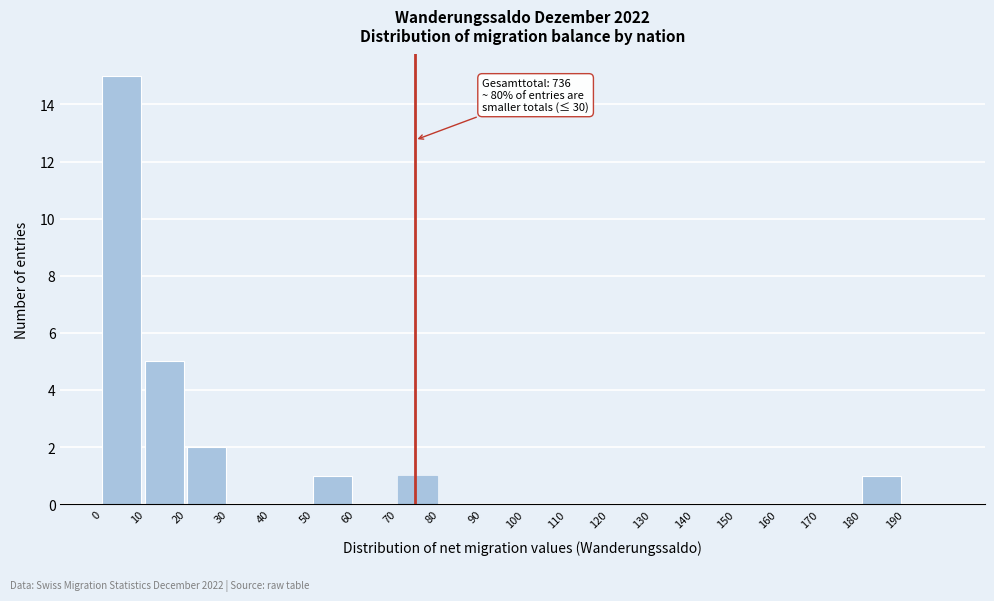

Over which range of the x-axis is the bar tallest?

0 to 10